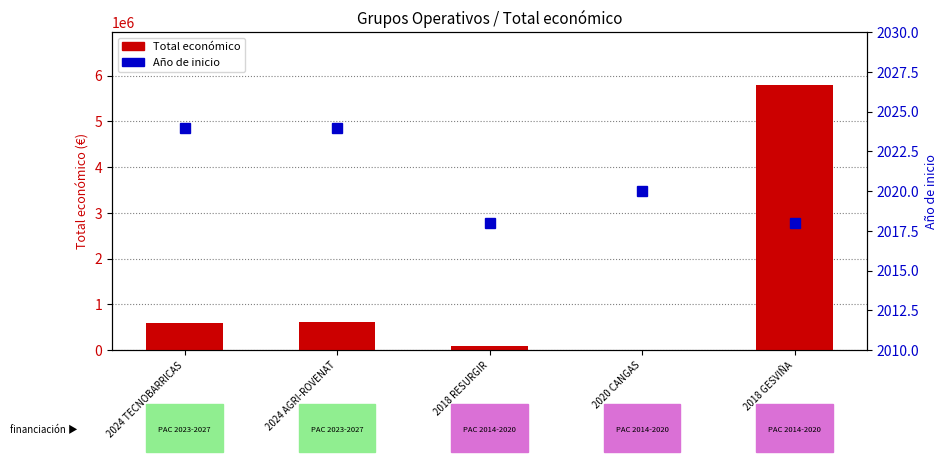

Which category has the lowest value across all series?

2018 RESURGIR